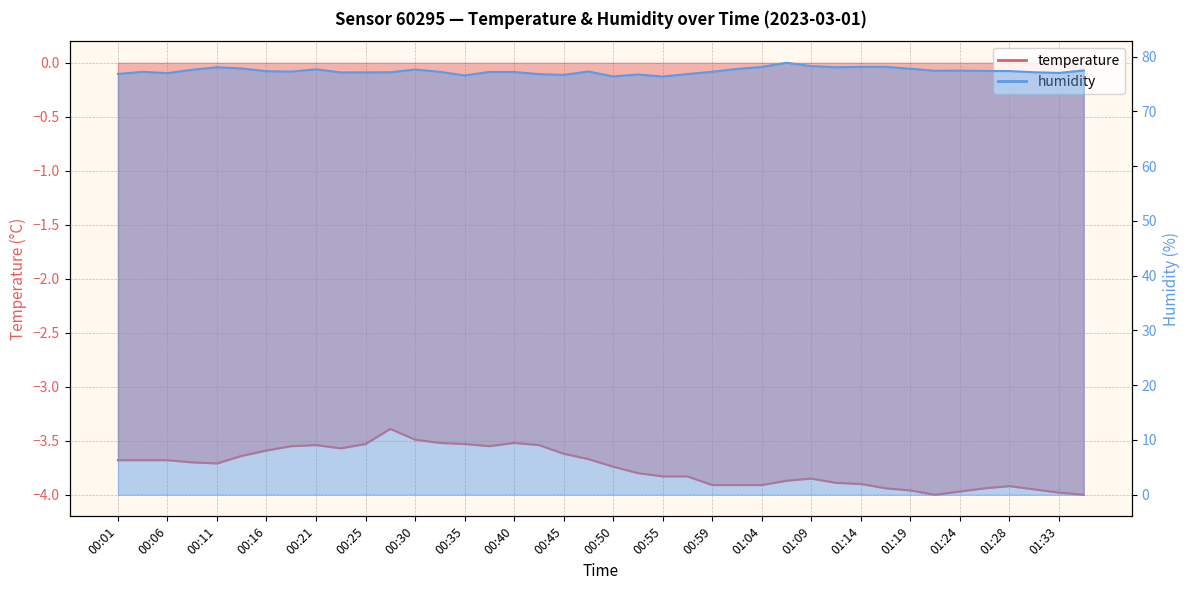

True or false: temperature and humidity intersect in this chart.

False